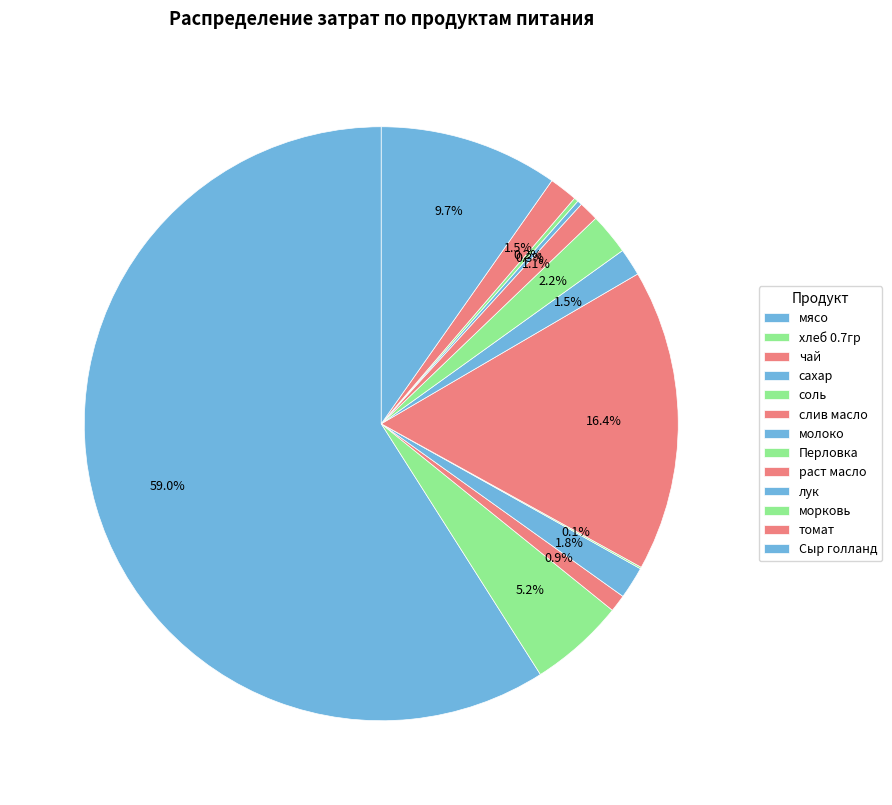

What is the change in value from сахар to соль?

-212.9